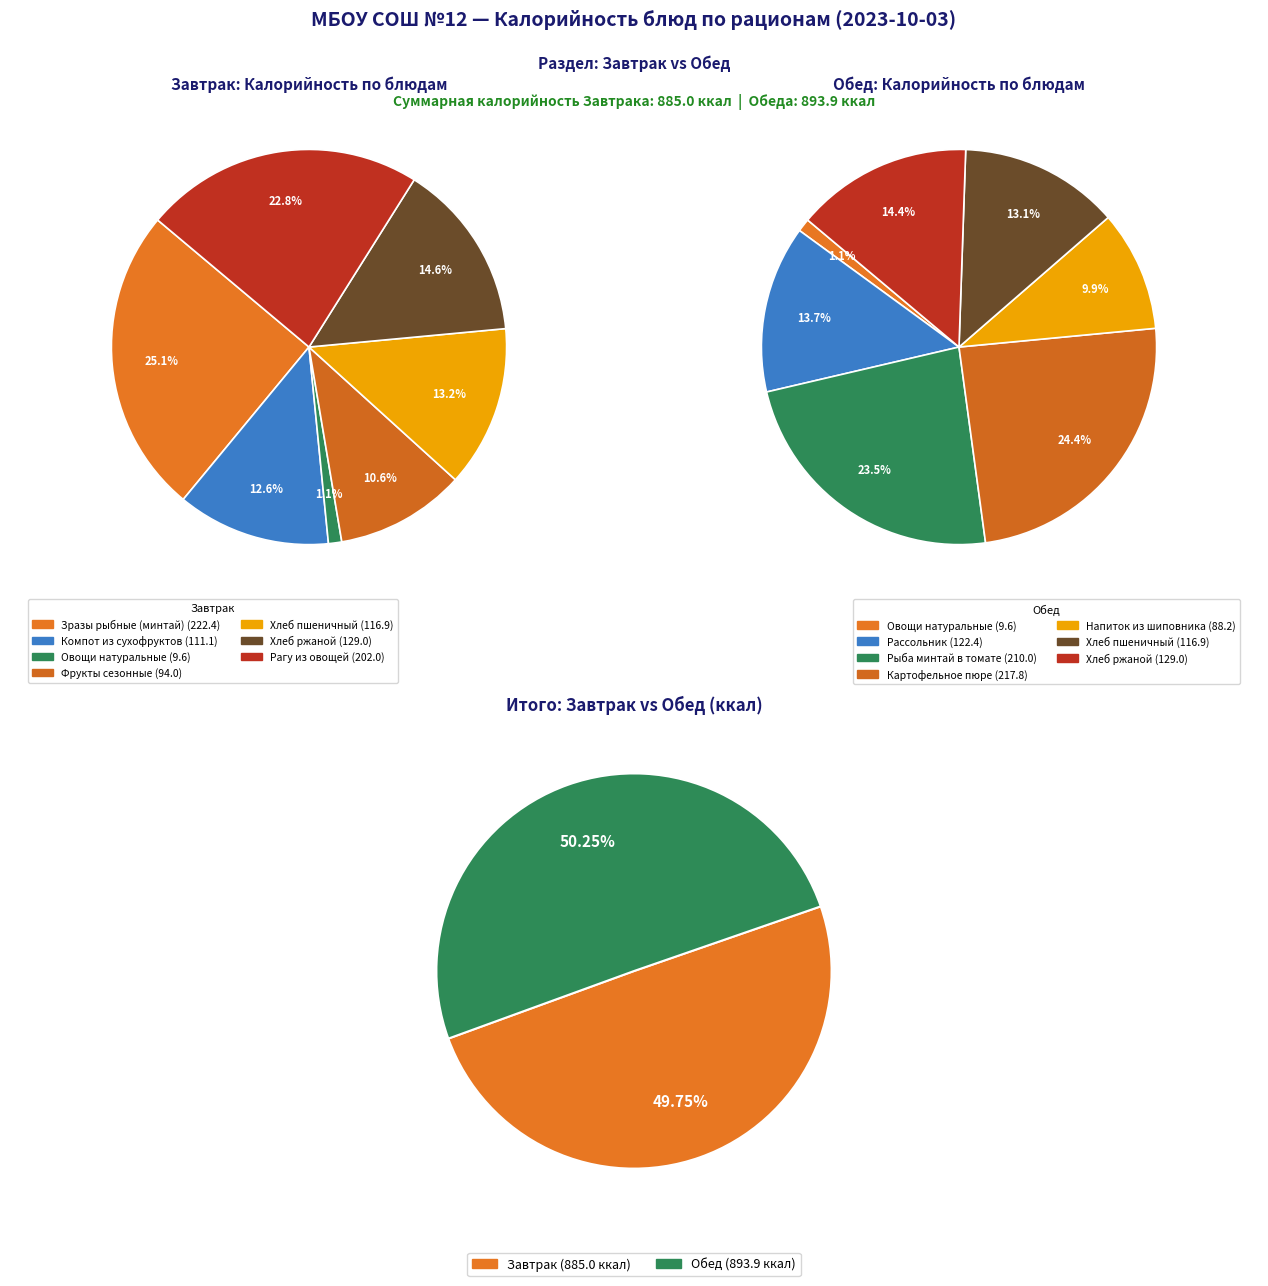

What percentage do Фрукты сезонные and Рыба минтай в томате together represent?

17.1%